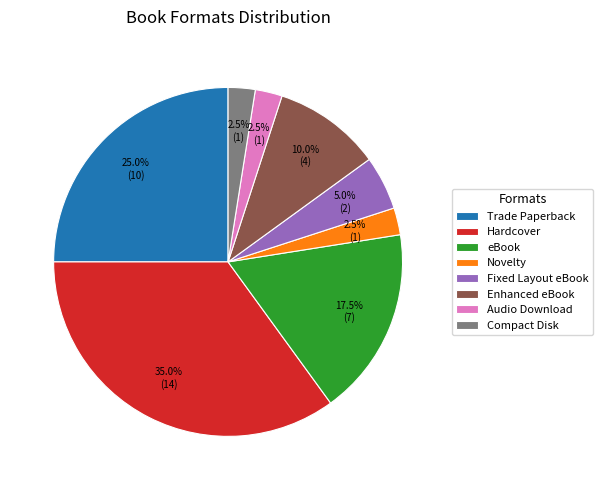

Which slice is the largest?

Hardcover